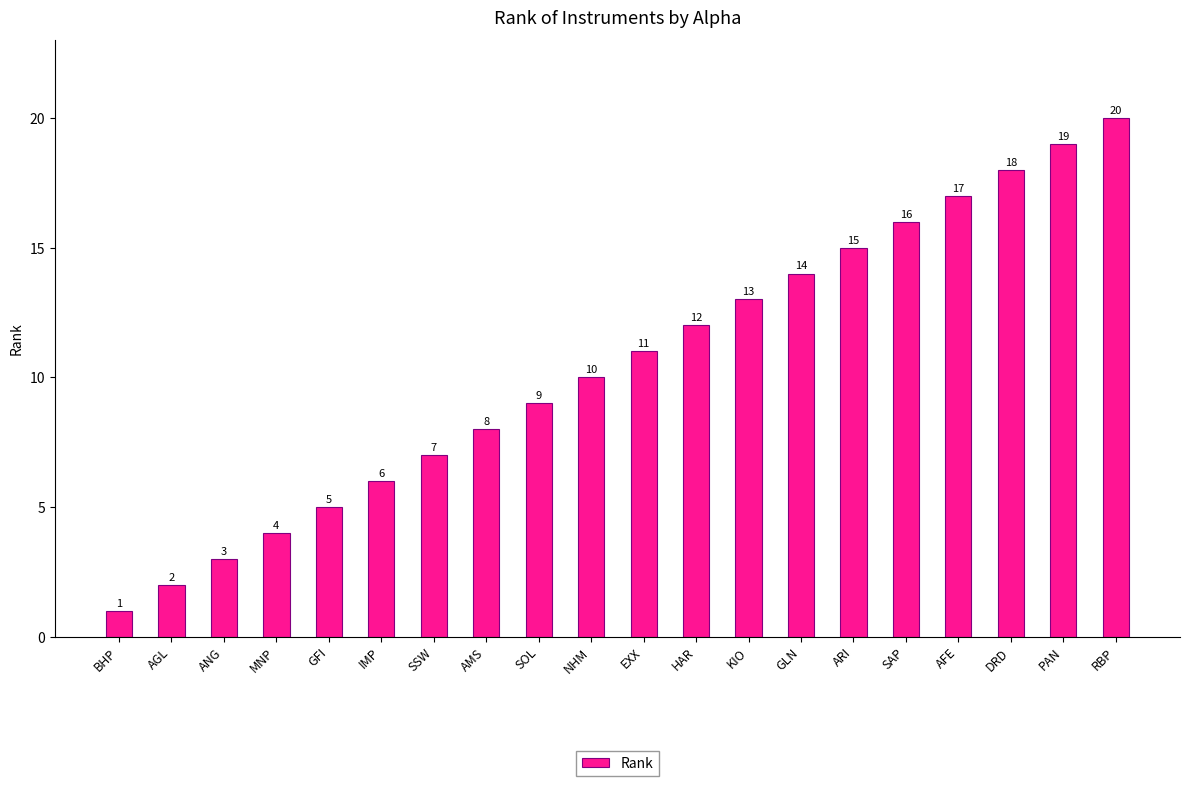

At which label is the value closest to 10?

NHM